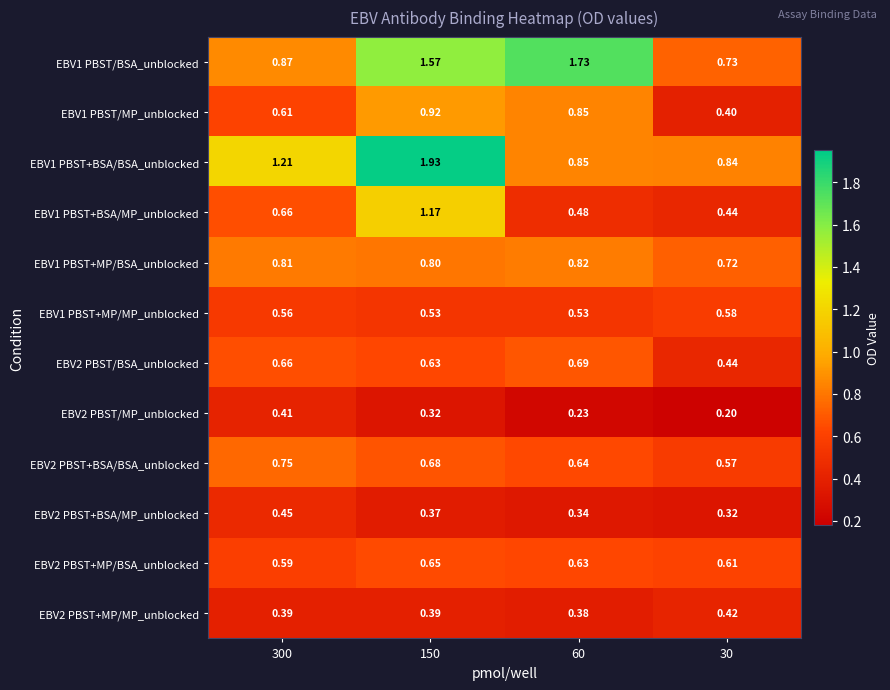

Is the value of EBV2 PBST+BSA/BSA_unblocked at 30 greater than the value of EBV2 PBST+MP/BSA_unblocked at 150?

No